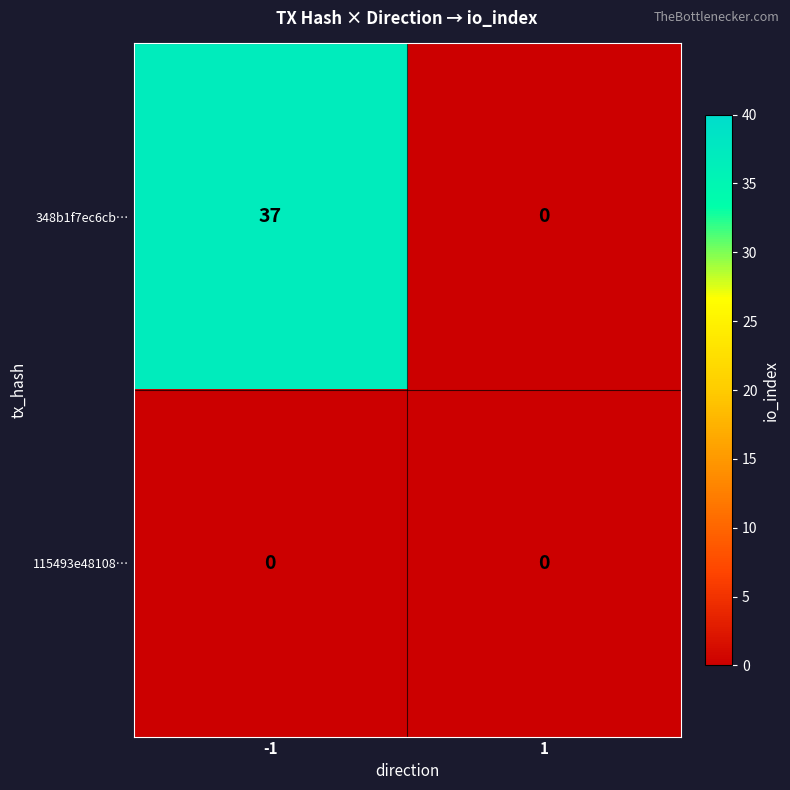

List the series in order of their overall mean, highest first.

348b1f7ec6cb…, 115493e48108…